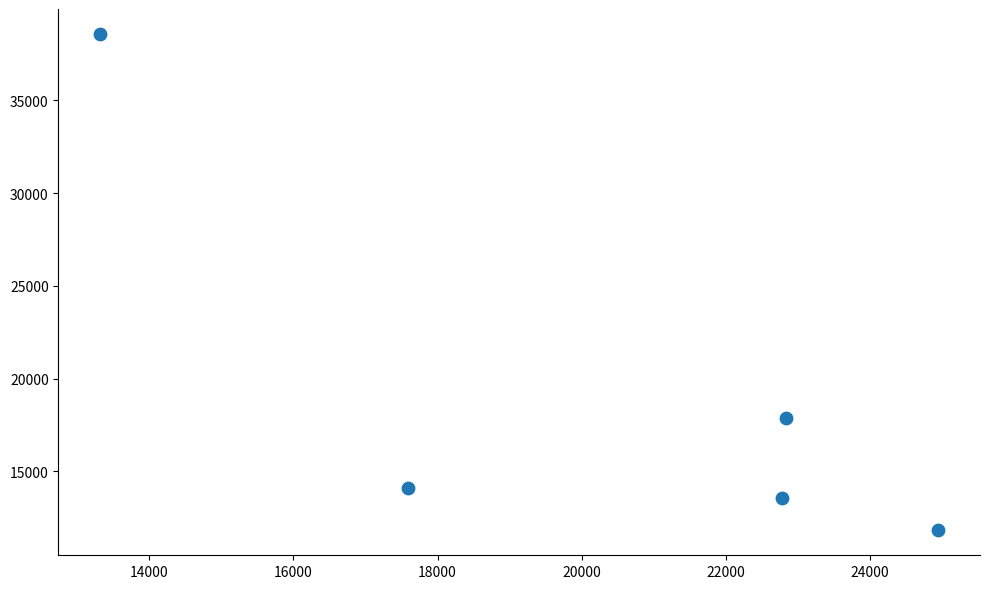

What is the range of X values (max minus min)?

11619